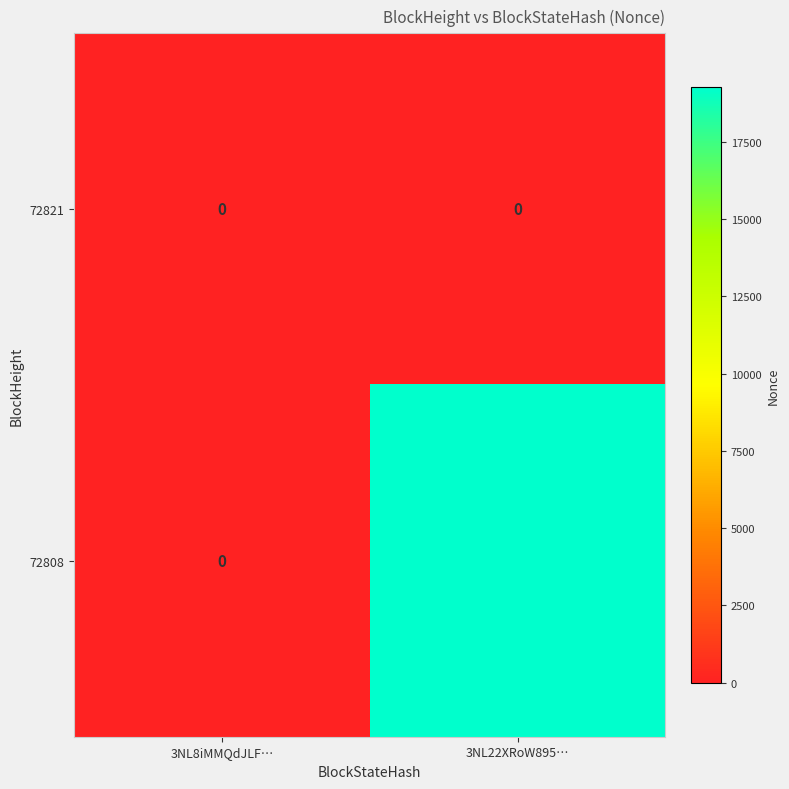

Reading left to right, list all the values displayed in this chart.

72821: 3NL8iMMQdJLF…=0	3NL22XRoW895…=0
72808: 3NL8iMMQdJLF…=0	3NL22XRoW895…=19260